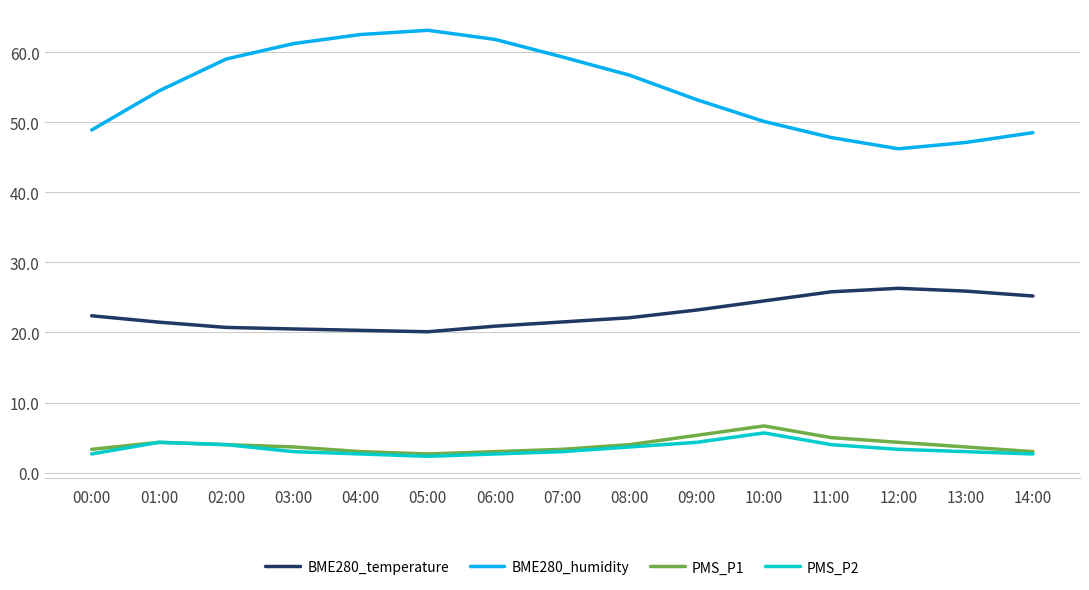

True or false: BME280_humidity and BME280_temperature cross at least once.

False